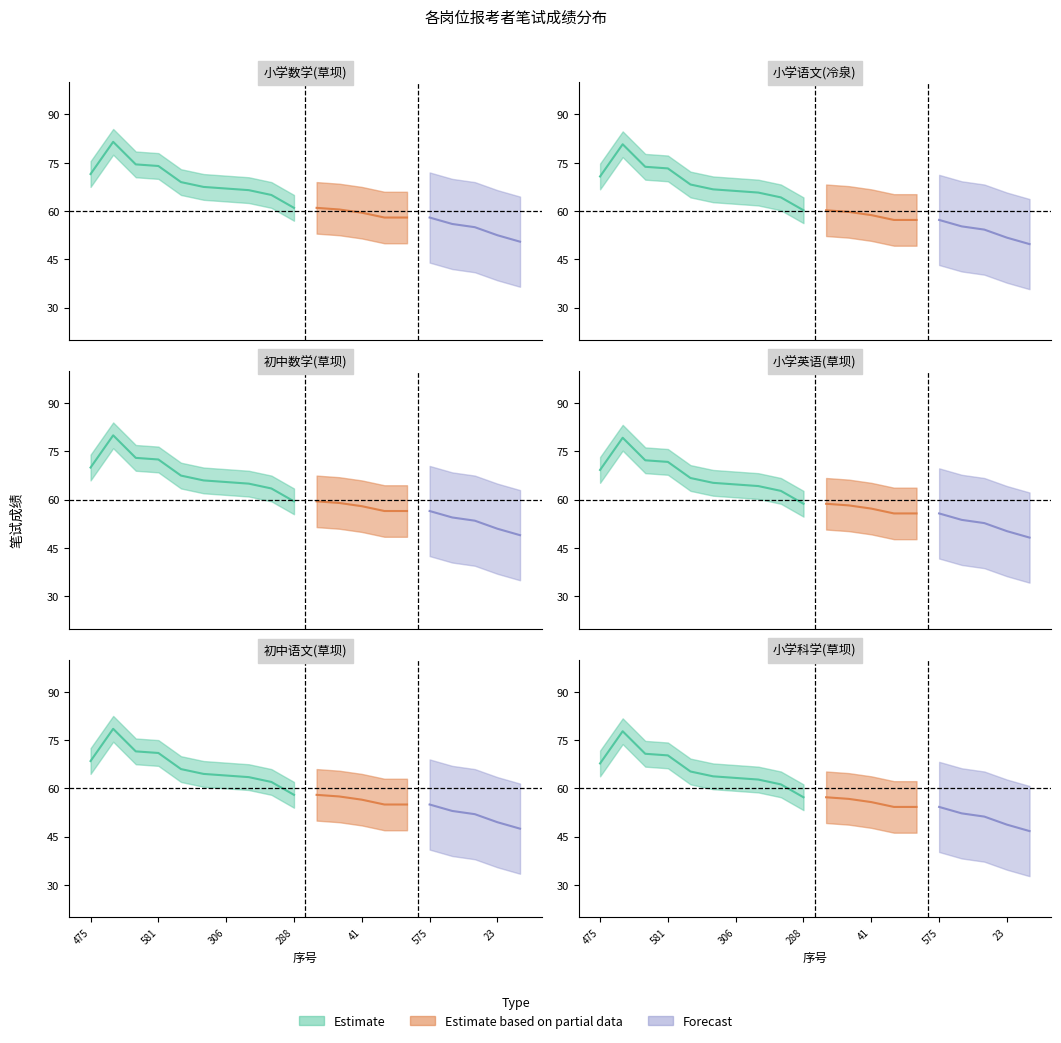

What position from the left is 41?

13